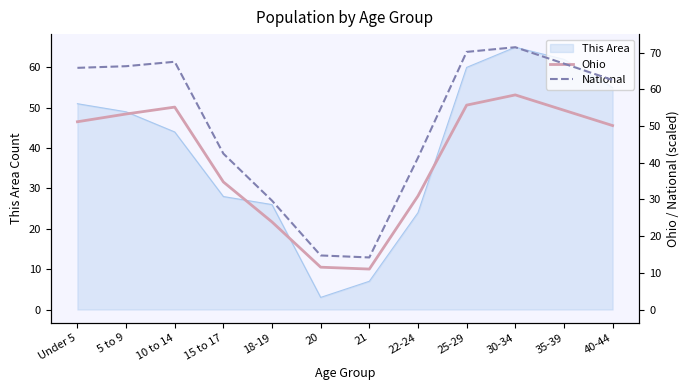

What is the greatest value displayed?

71.5